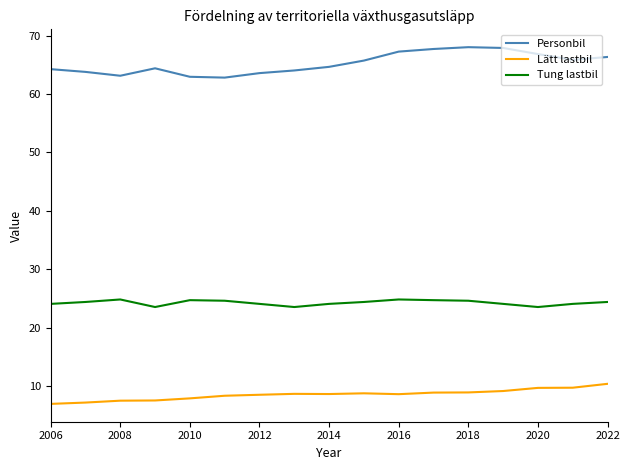

What are all the series names shown in the legend?

Personbil, Lätt lastbil, Tung lastbil